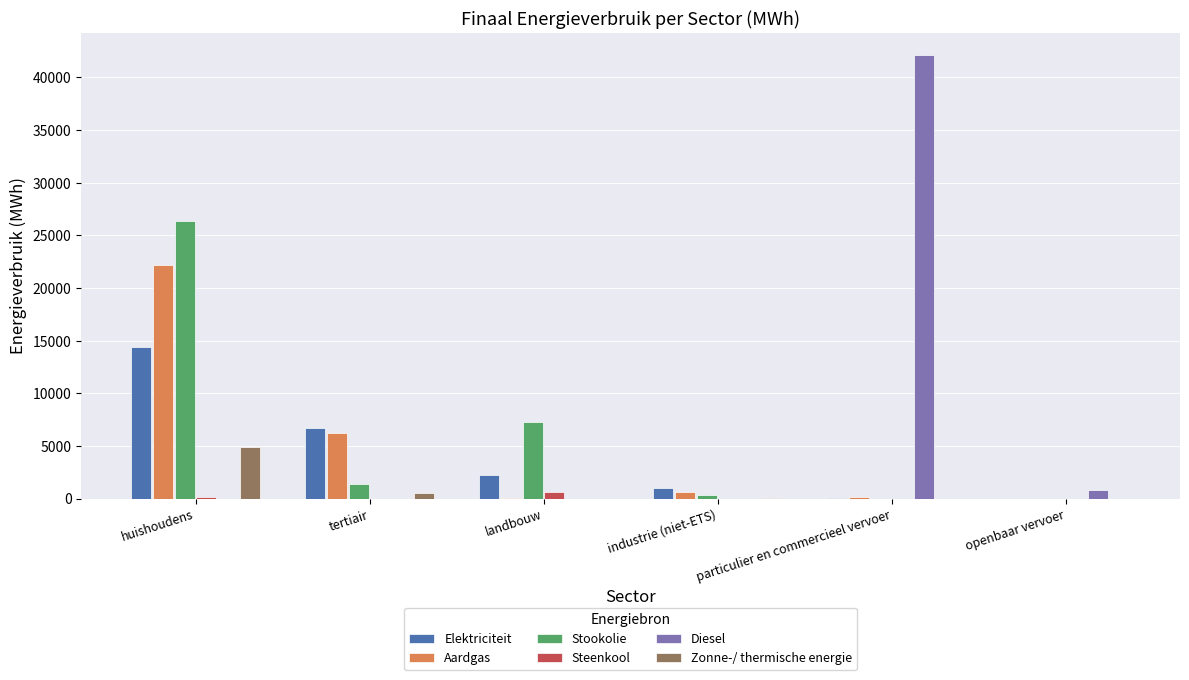

The value of Aardgas at tertiair is 1990.2. True or false?

False